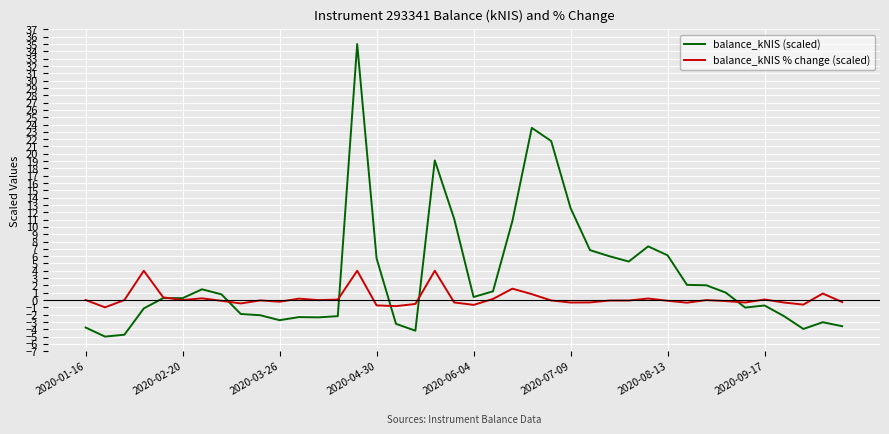

True or false: balance_kNIS % change (scaled) and balance_kNIS (scaled) intersect in this chart.

True